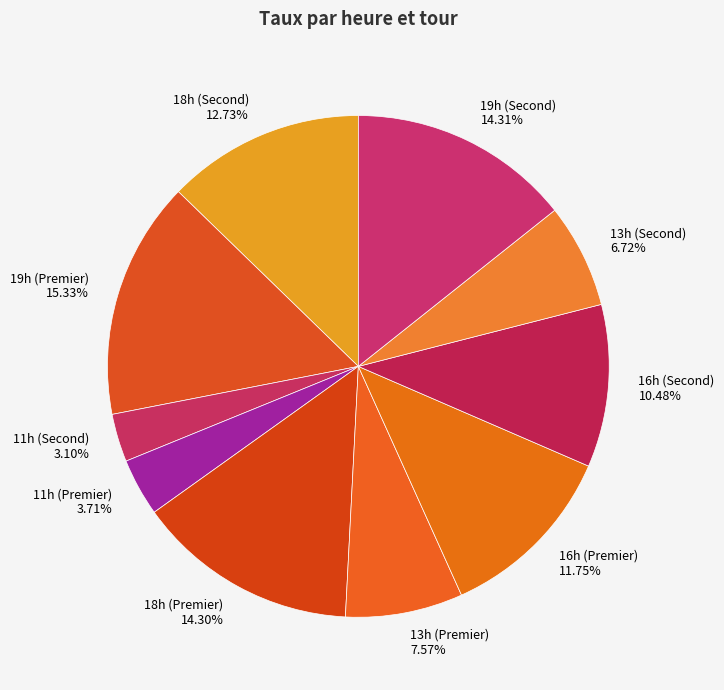

The 13h (Premier) slice represents 19% of the pie. True or false?

False